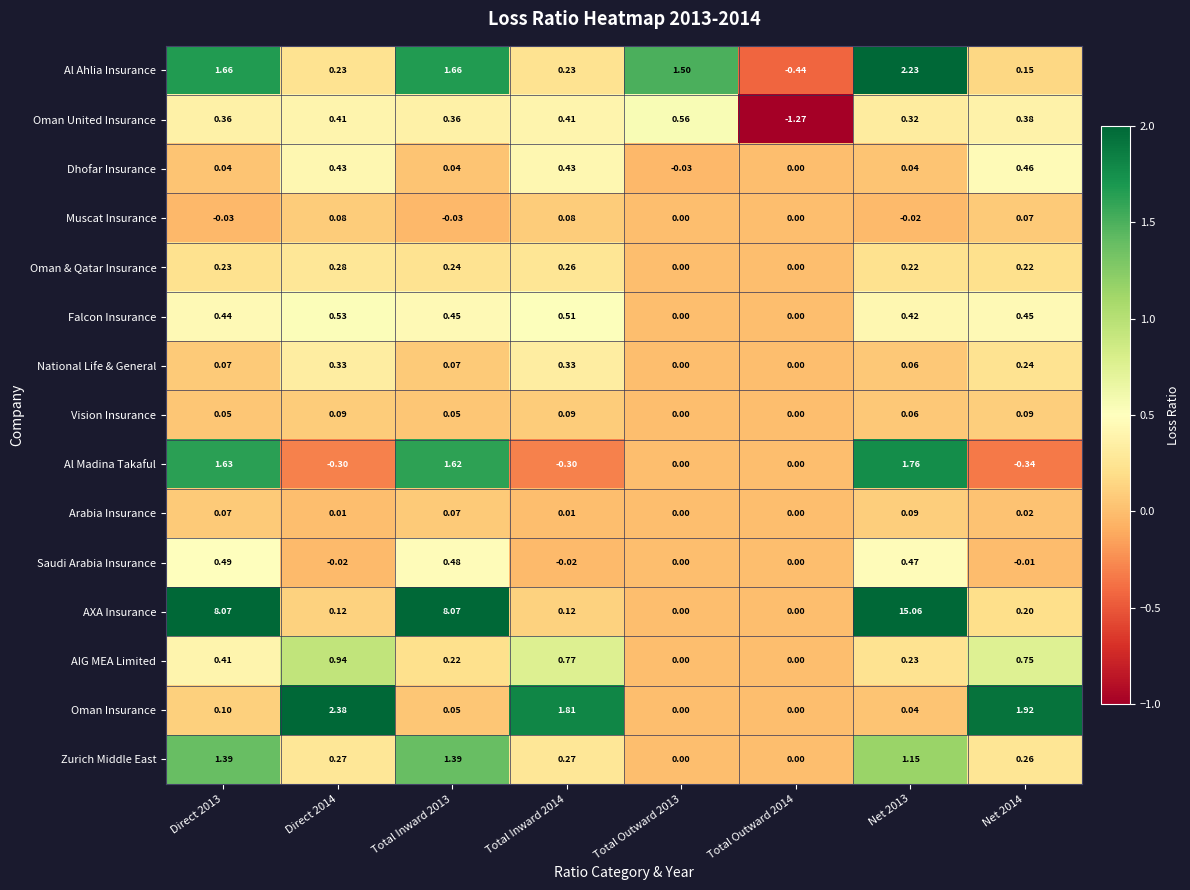

At Direct 2014, list the series in order from smallest to largest.

Al Madina Takaful, Saudi Arabia Insurance, Arabia Insurance, Muscat Insurance, Vision Insurance, AXA Insurance, Al Ahlia Insurance, Zurich Middle East, Oman & Qatar Insurance, National Life & General, Oman United Insurance, Dhofar Insurance, Falcon Insurance, AIG MEA Limited, Oman Insurance